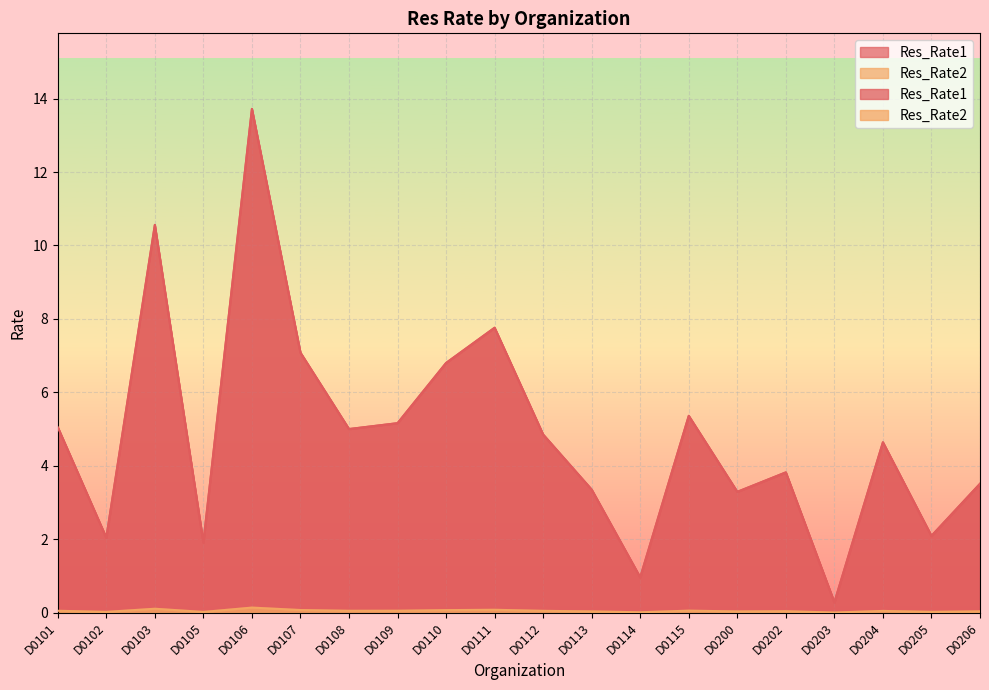

Is it true that Res_Rate2 equals 6.8 at D0110?

True